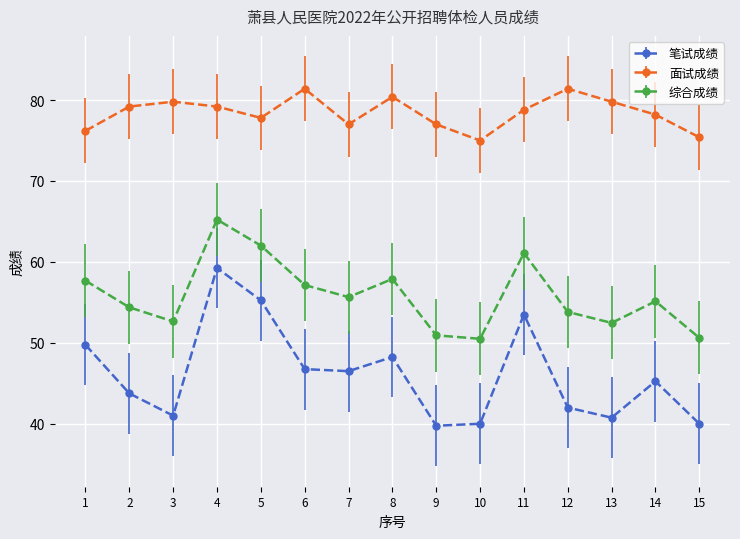

Which series has the largest total across all categories?

面试成绩